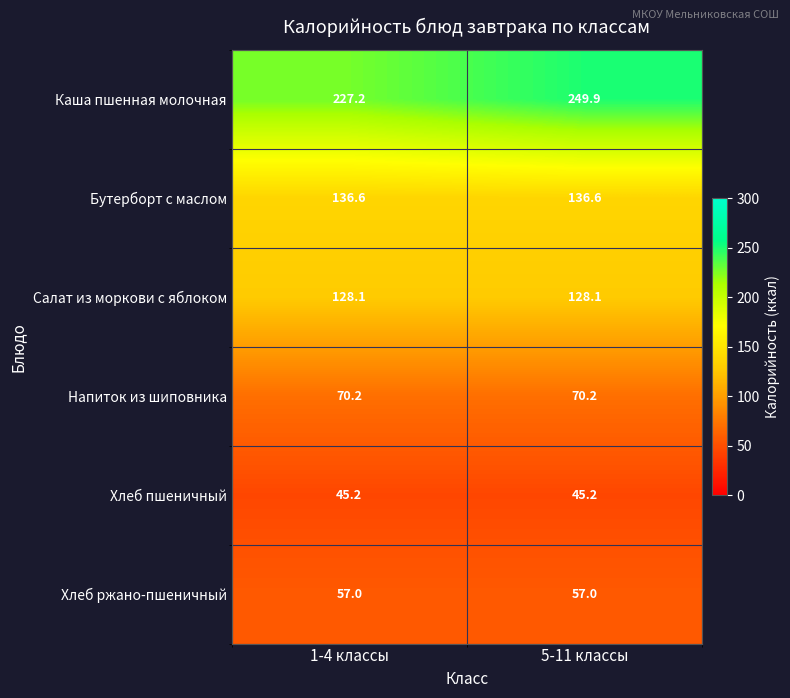

The value of Напиток из шиповника at 5-11 классы is 70.2. True or false?

True